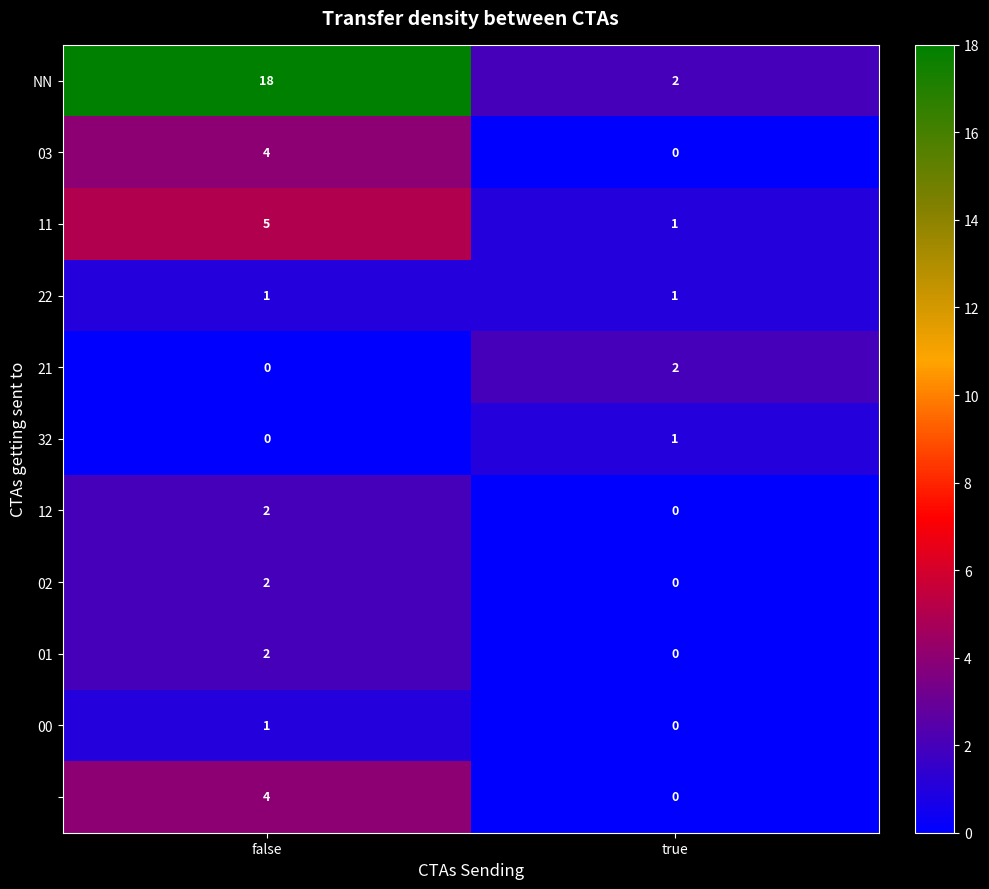

At which category is the sum across all series the highest?

false